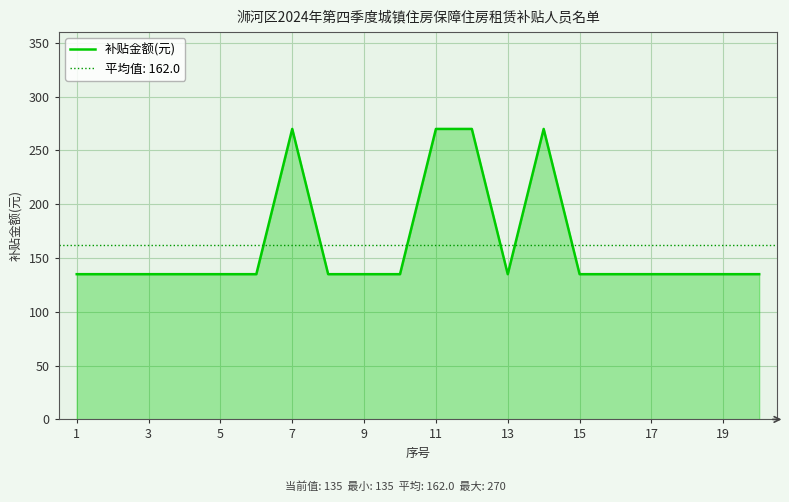

True or false: 补贴金额(元) has a value of 221 at 9.

False